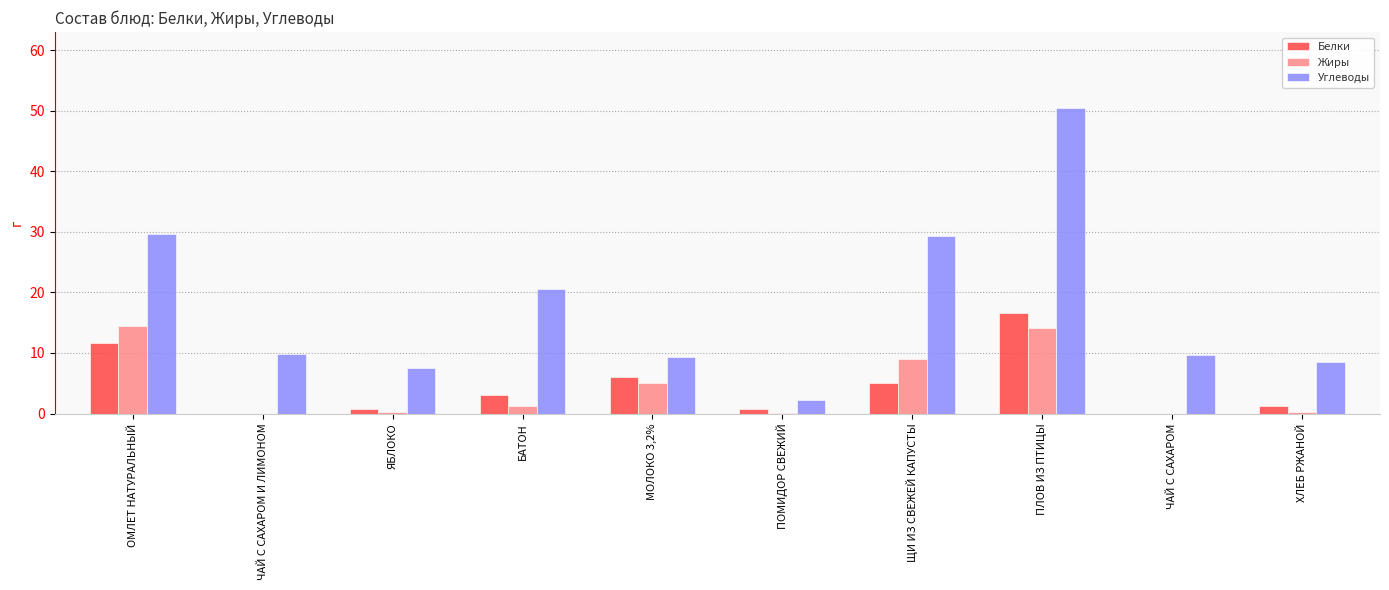

Which series has the largest total across all categories?

Углеводы